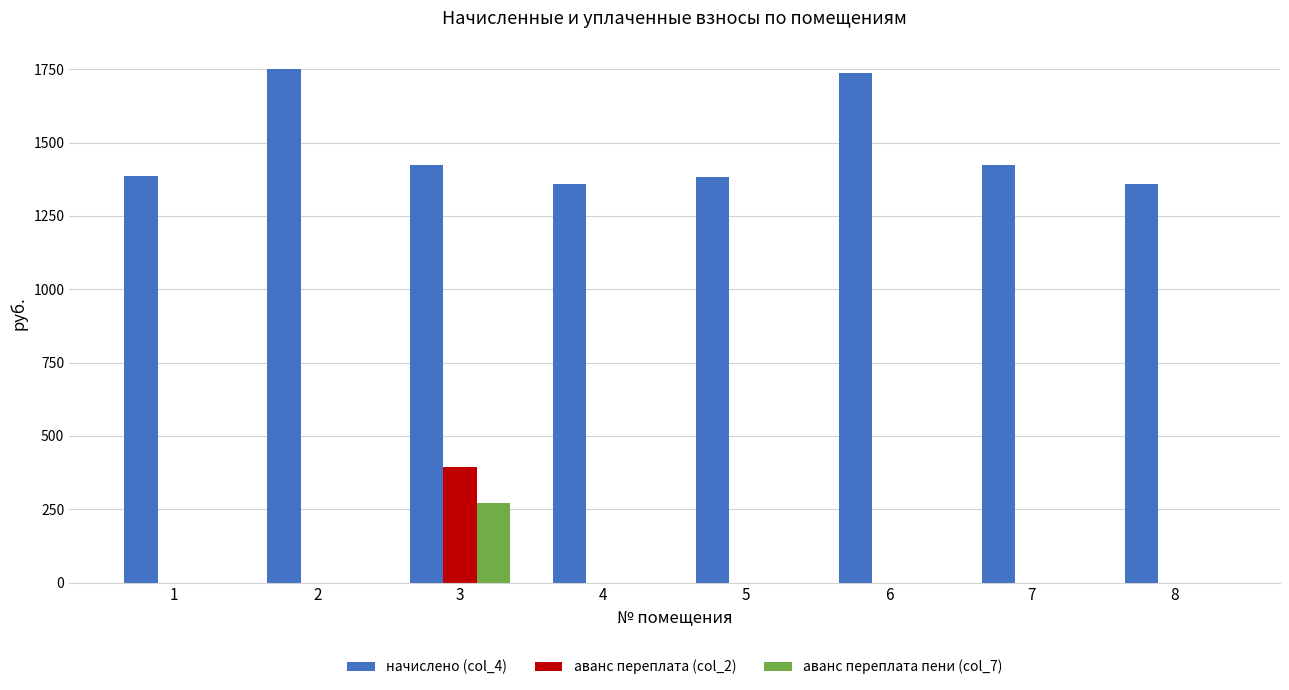

The value of начислено (col_4) at 3 is 1422.5. True or false?

True